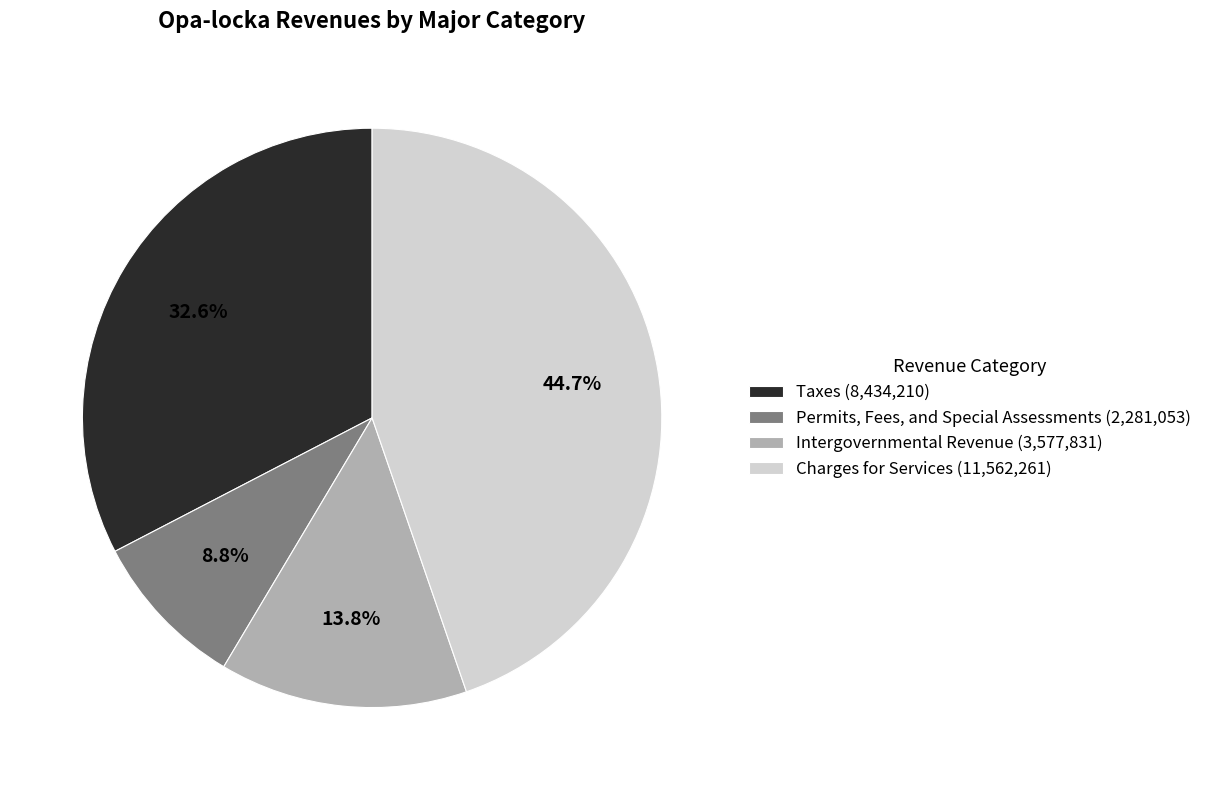

What is the smallest slice in the pie chart?

Permits, Fees, and Special Assessments